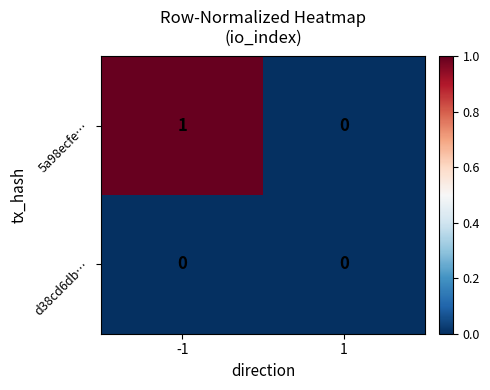

Reading left to right, extract all data points from this chart.

5a98ecfe…: -1=1	1=0
d38cd6db…: -1=0	1=0